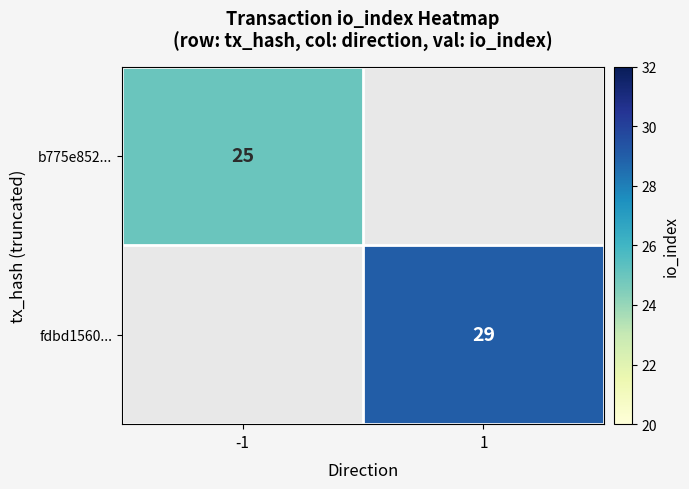

At how many categories does at least one series exceed 28?

1